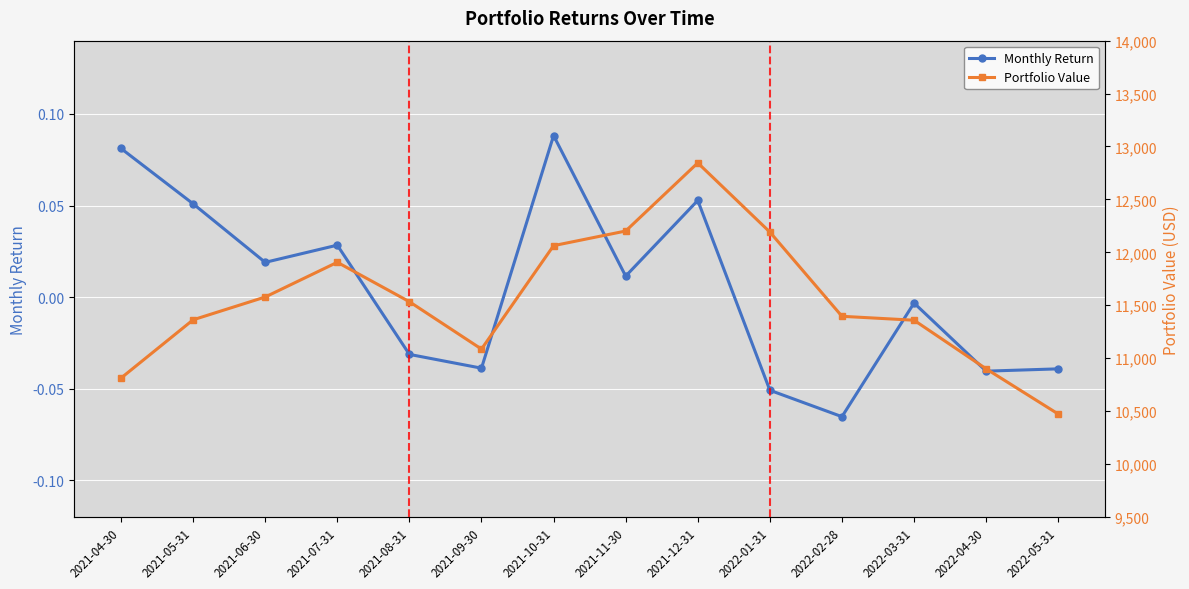

True or false: Portfolio Value has more than 0 points higher than both neighbors.

True